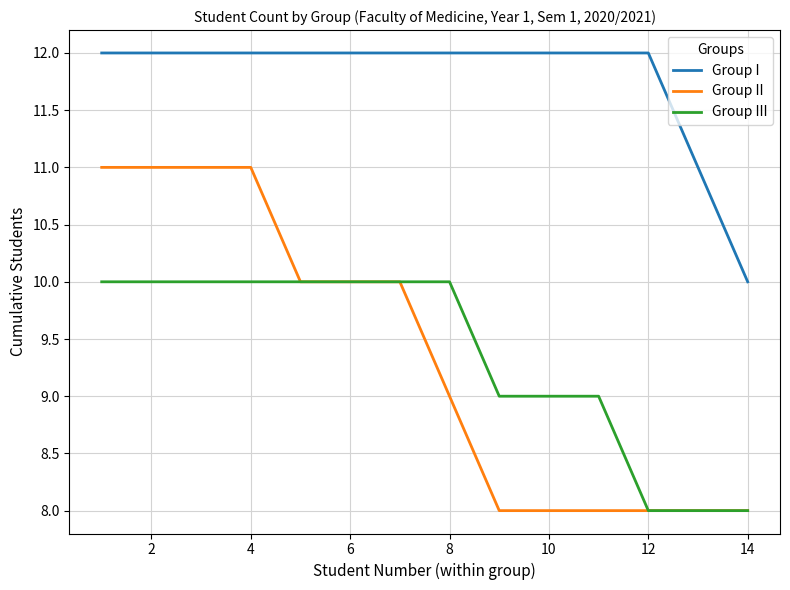

Rank the series by their maximum value, from highest to lowest.

Group I, Group II, Group III